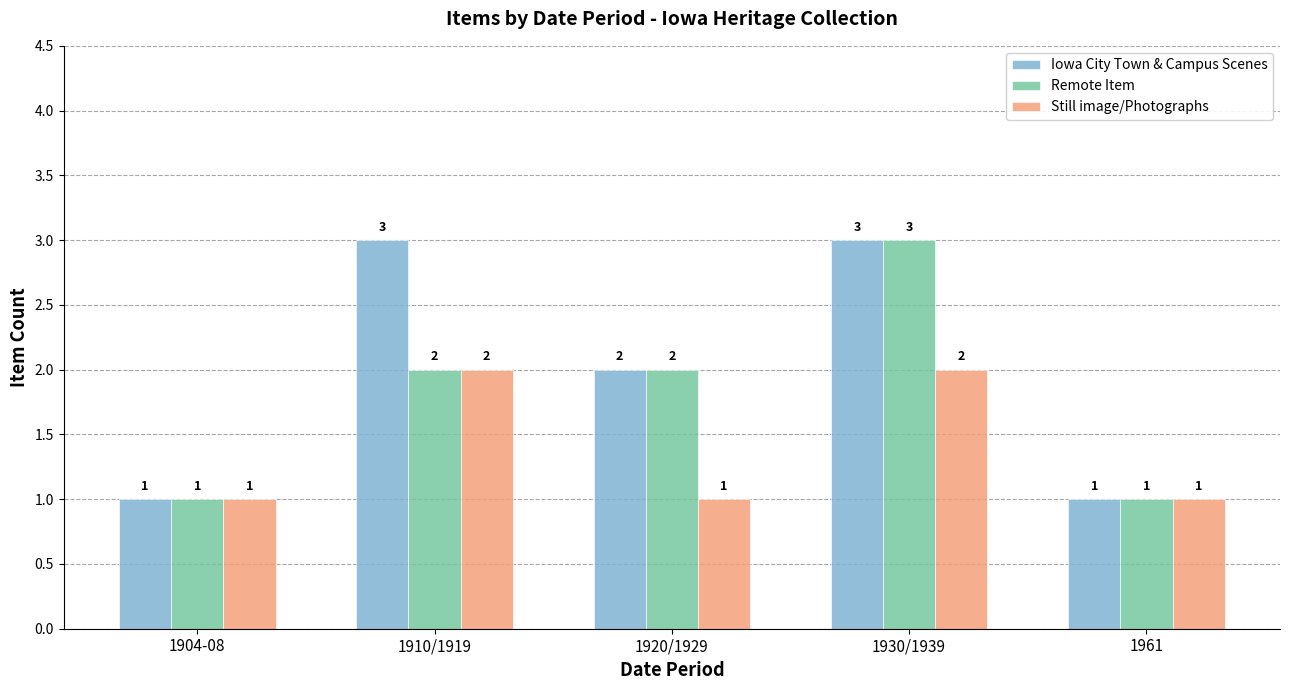

Reading left to right, what are all the values shown in this chart?

Iowa City Town & Campus Scenes: 1904-08=1	1910/1919=3	1920/1929=2	1930/1939=3	1961=1
Remote Item: 1904-08=1	1910/1919=2	1920/1929=2	1930/1939=3	1961=1
Still image/Photographs: 1904-08=1	1910/1919=2	1920/1929=1	1930/1939=2	1961=1